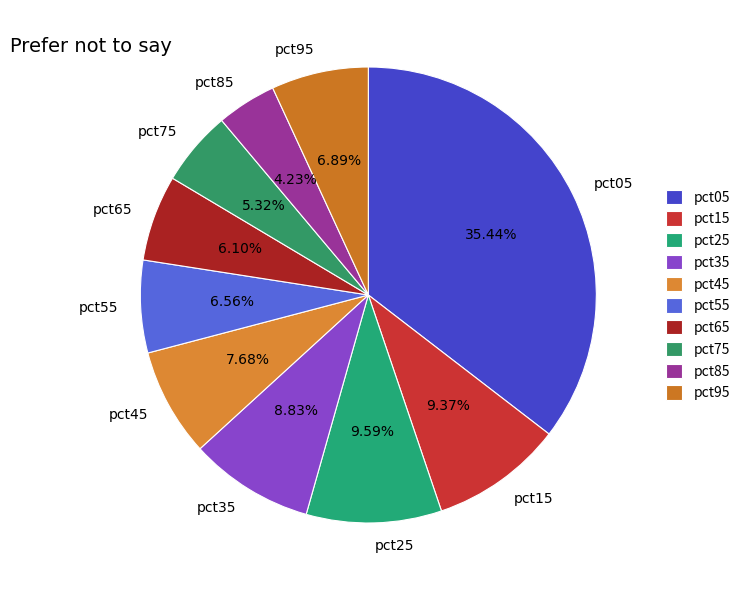

Which slice is the smallest?

pct85